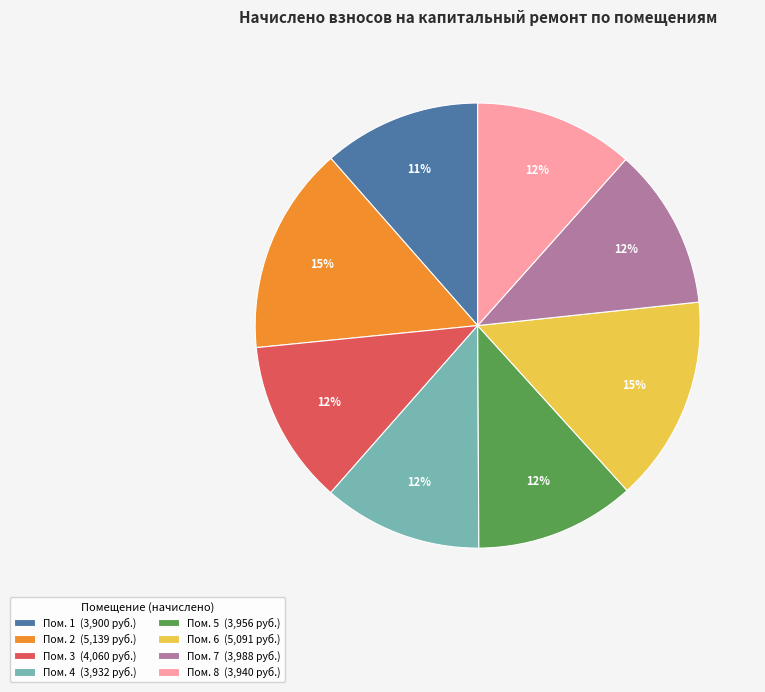

To the nearest percent, what is the combined percentage of Пом. 3 (4,060 руб.) and Пом. 5 (3,956 руб.)?

24%